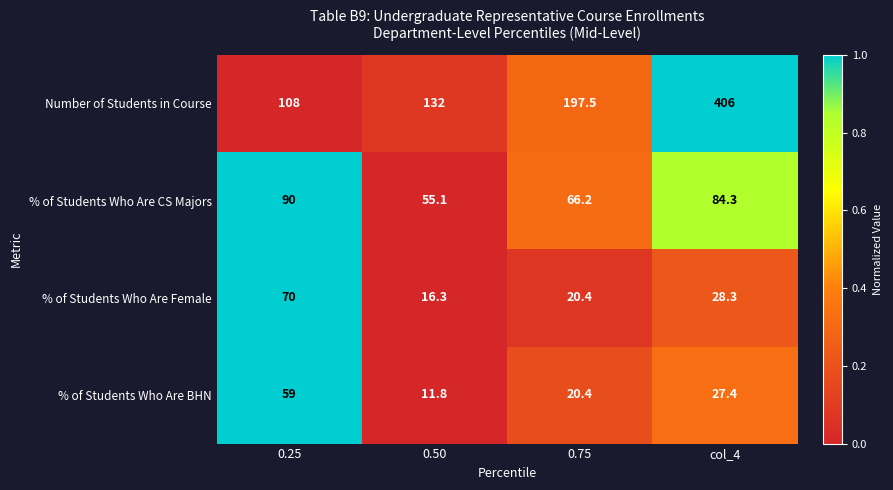

What is the difference between the maximum and second lowest values in the Number of Students in Course series?

274.0